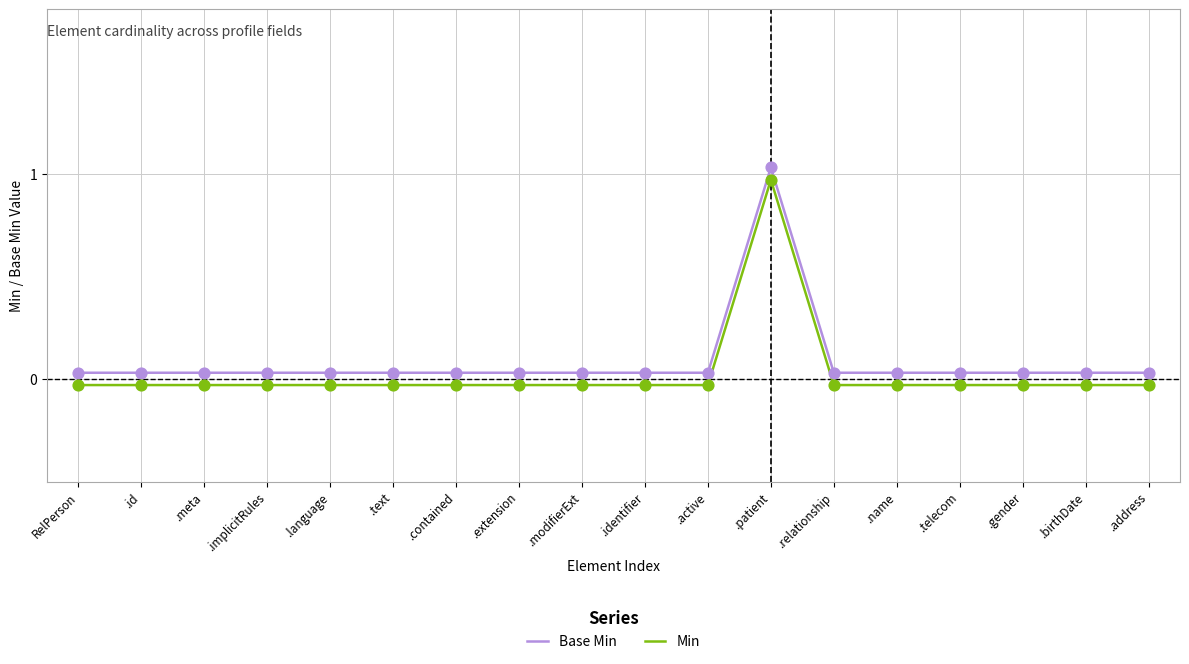

Is the value of Min at .text greater than the value of Base Min at .patient?

No